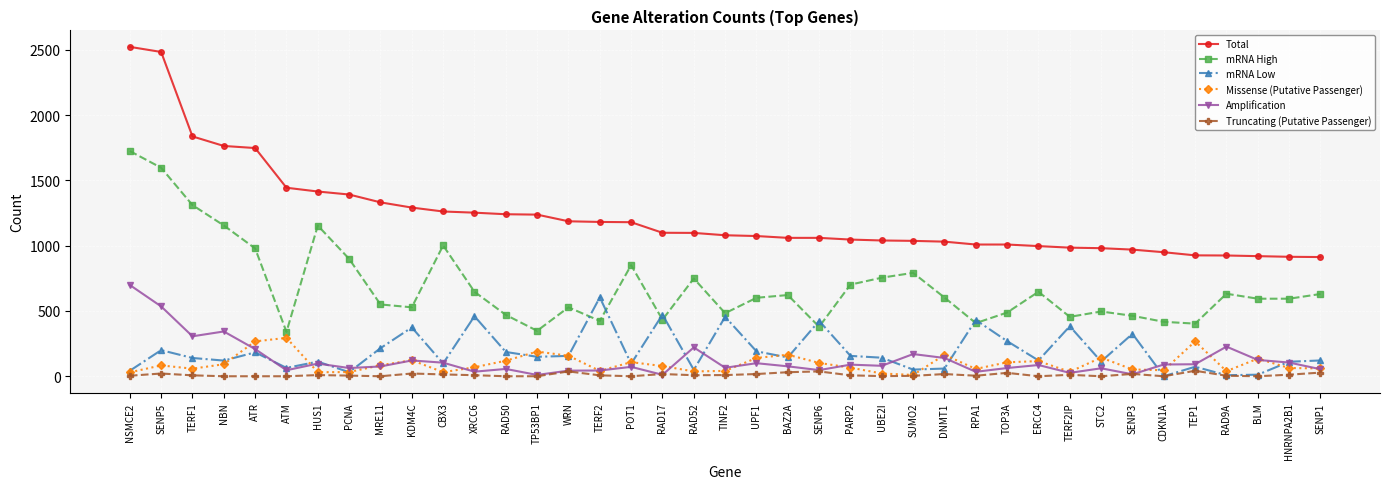

Does the chart display data point markers on the line(s)?

Yes